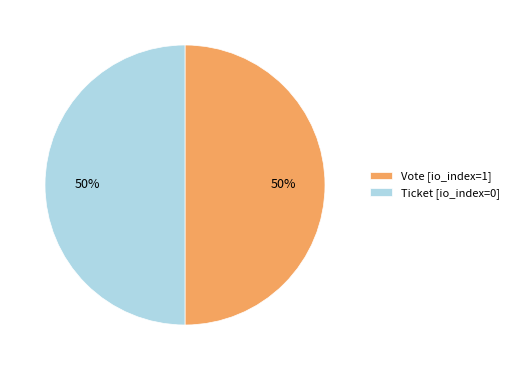

To the nearest percent, what is the average slice percentage?

50%